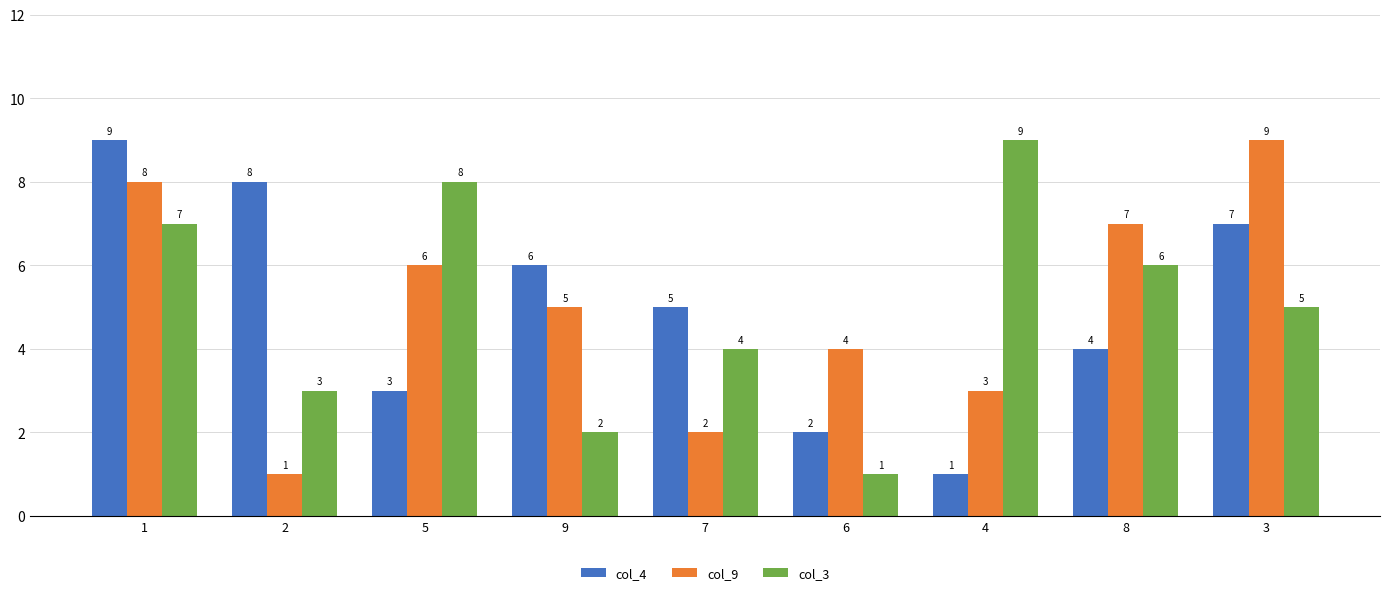

Rank the categories by col_3 value from lowest to highest.

6, 9, 2, 7, 3, 8, 1, 5, 4